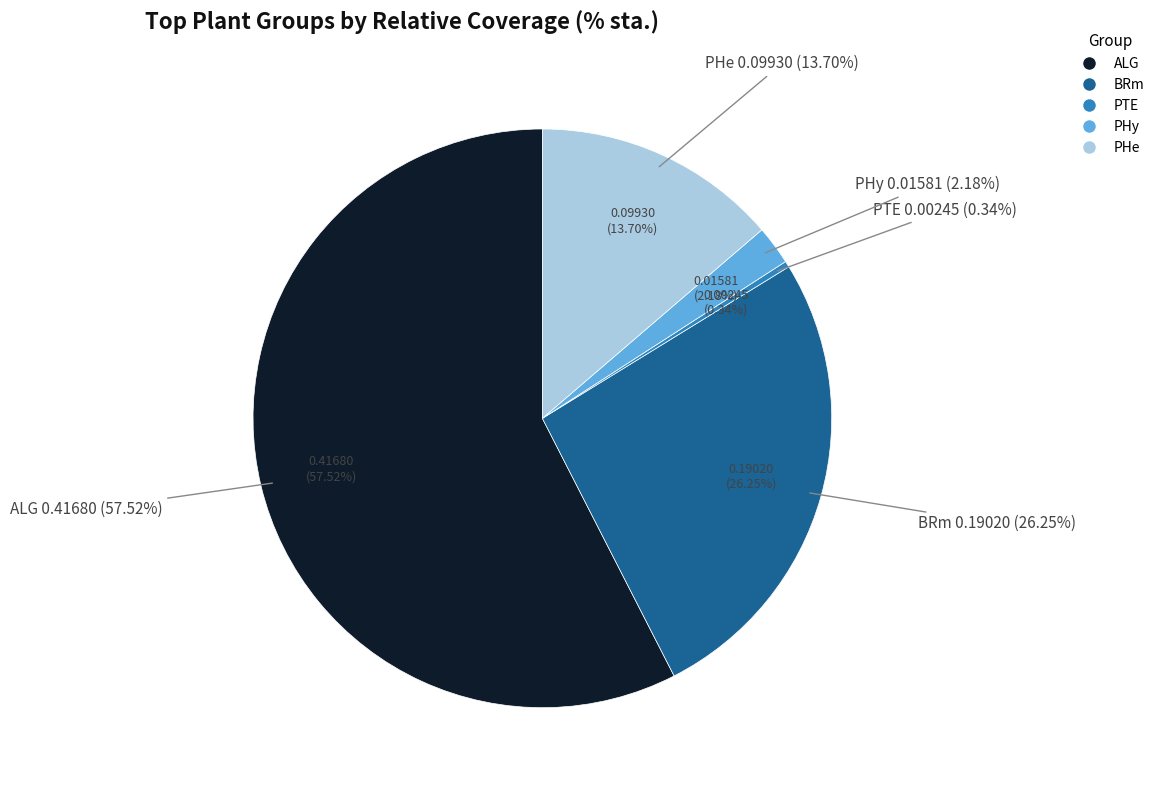

How many segments does this pie chart have?

5